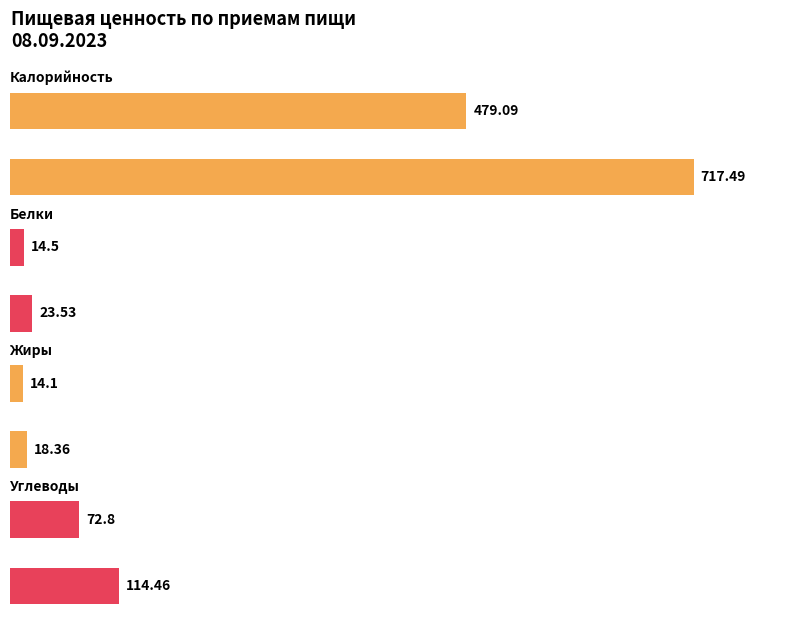

Does the chart contain stacked bars?

No